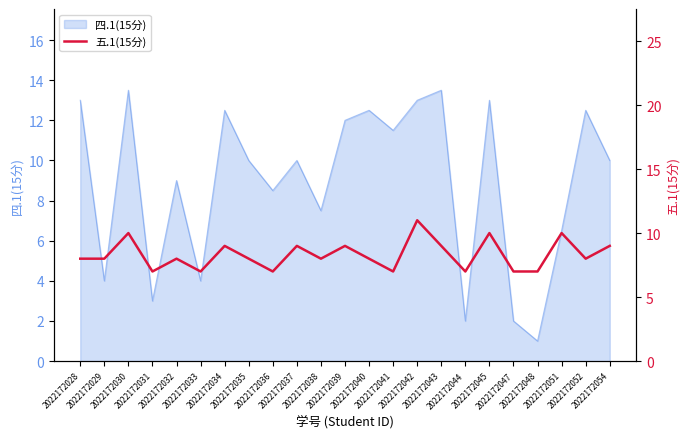

Reading left to right, transcribe all the data shown in this chart.

8	8	10	7	8	7	9	8	7	9	8	9	8	7	11	9	7	10	7	7	10	8	9